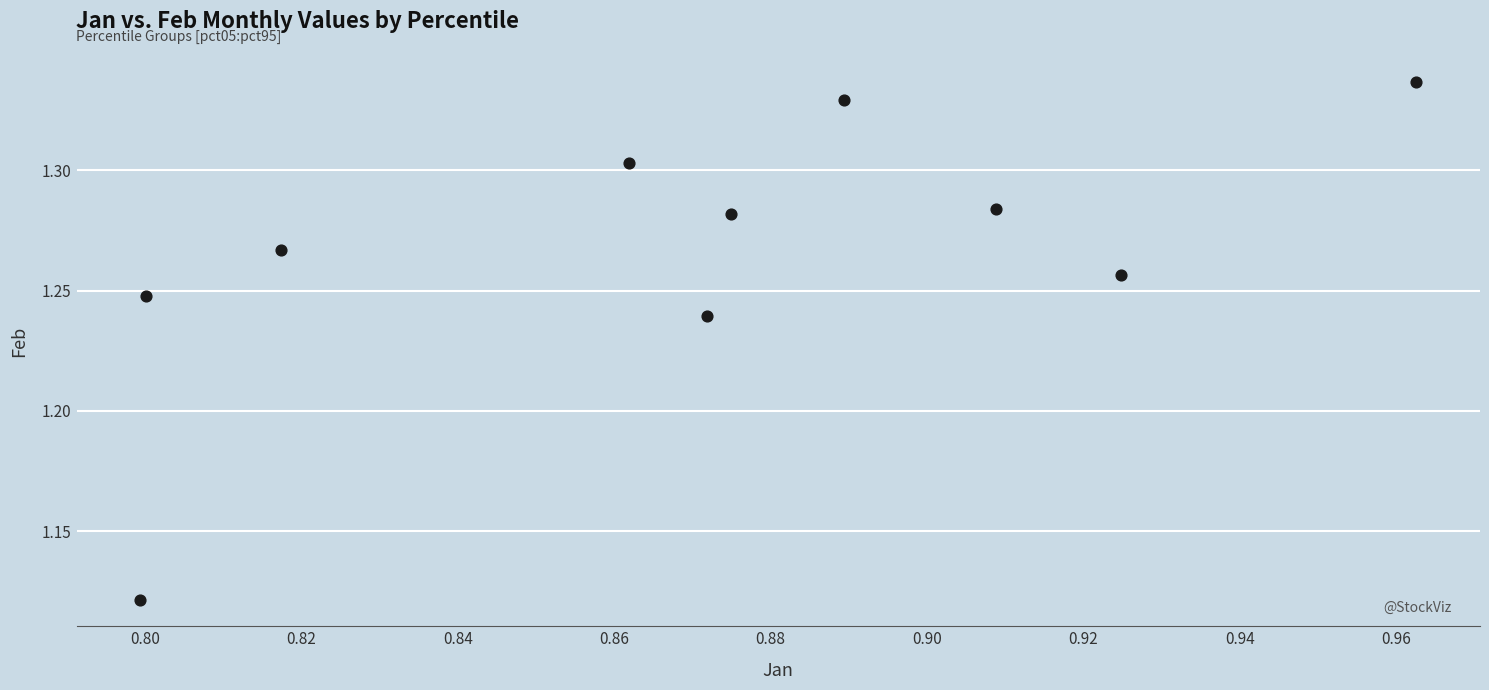

What is the average X value?

0.9